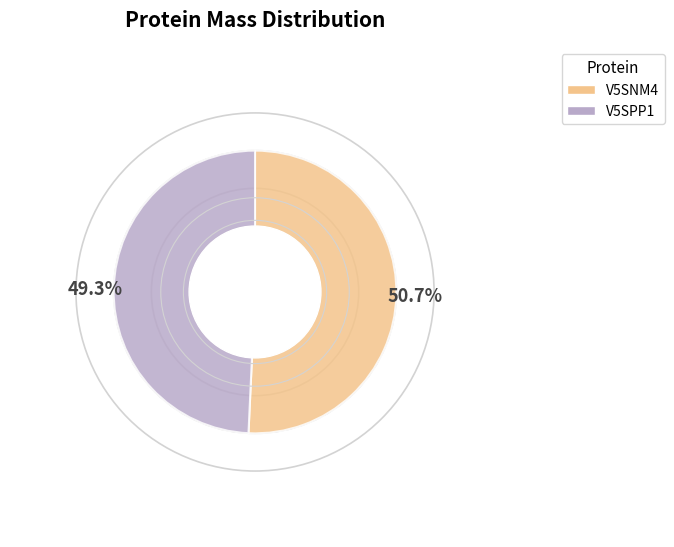

To the nearest percent, what is the combined percentage of V5SNM4 and V5SPP1?

100%